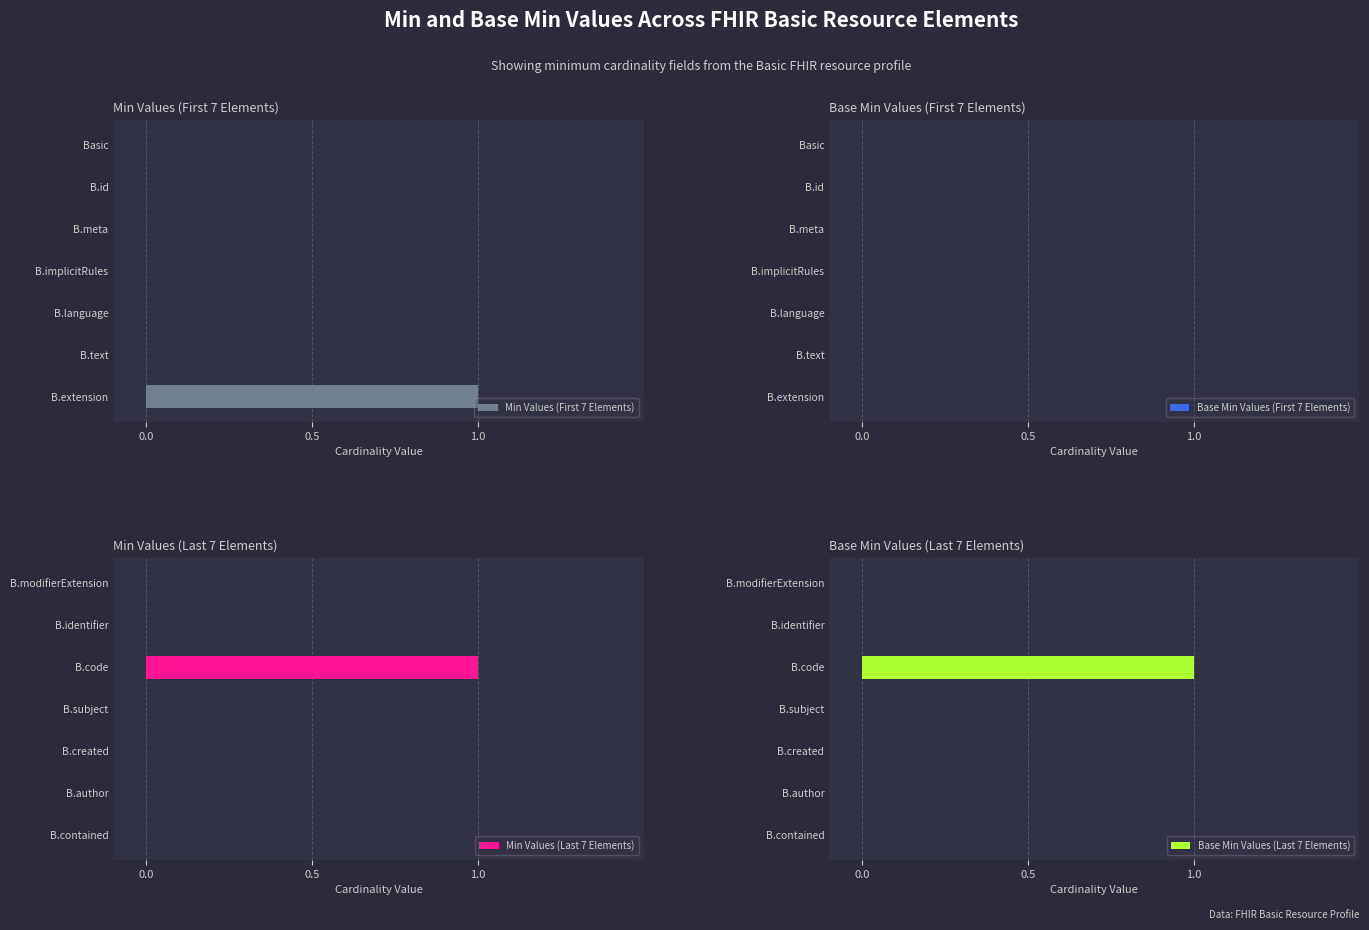

The Base Min Values (Last 7 Elements) series shows -1 at B.author. True or false?

False